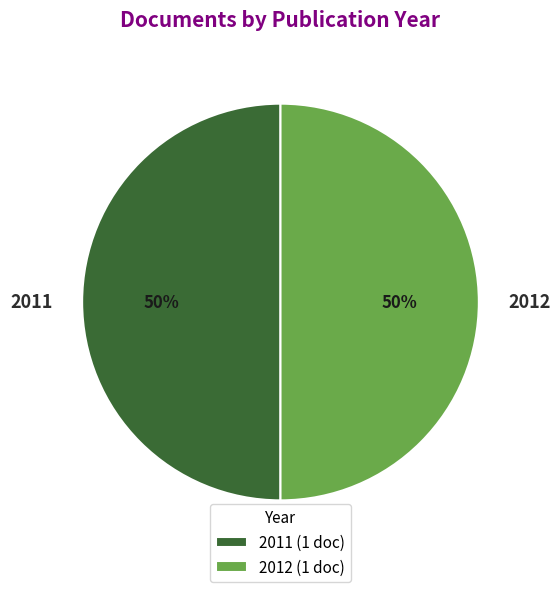

Is it true that 2012 is 44% of the pie?

False